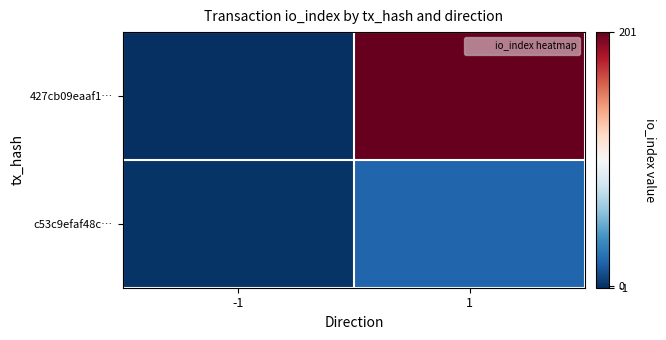

Reading left to right, what are all the values shown in this chart?

427cb09eaaf1…: -1=-1	1=201
c53c9efaf48c…: -1=1	1=20